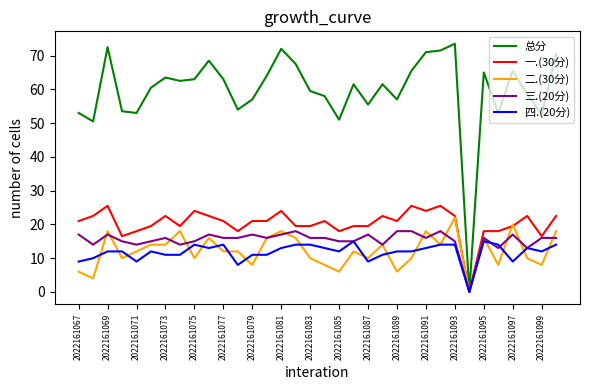

What is the maximum value shown in the chart?

73.5